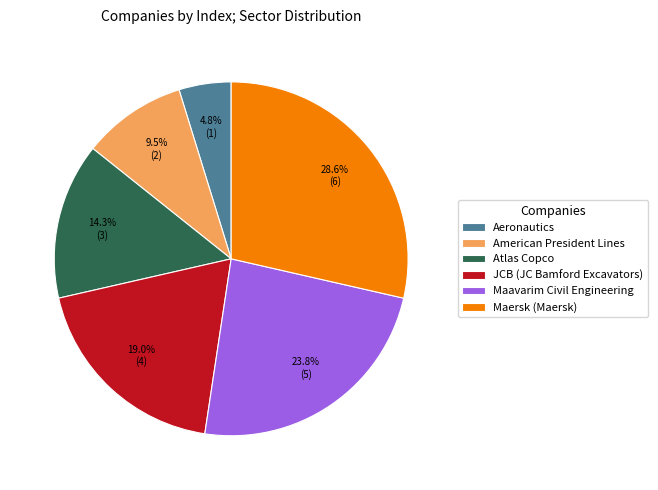

What percentage is the Aeronautics slice, to the nearest percent?

5%